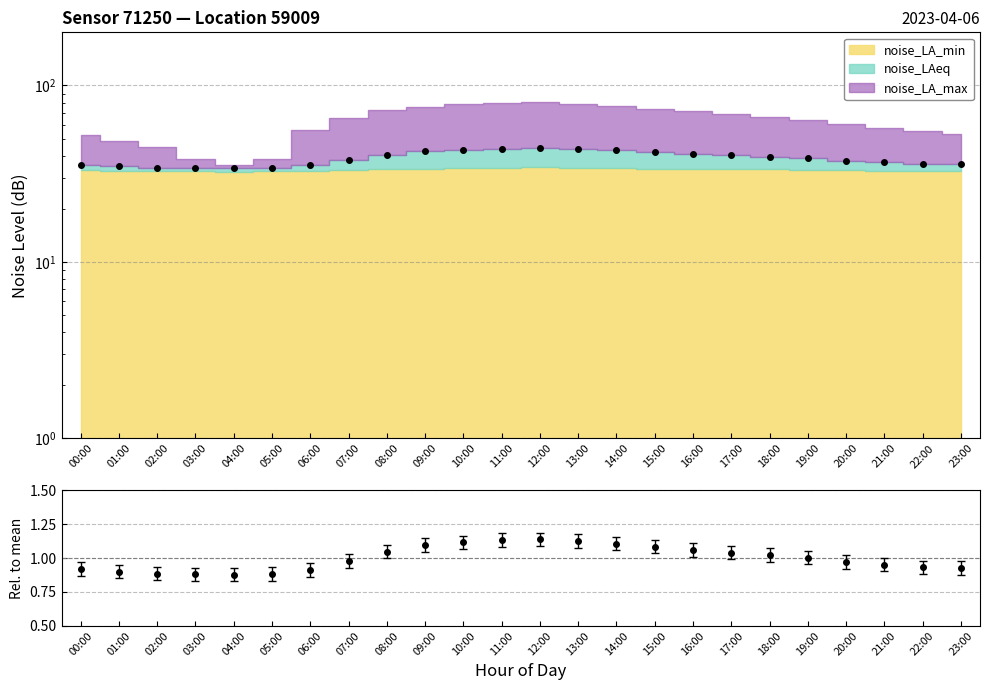

What is the label of the 3rd point from the left?

02:00